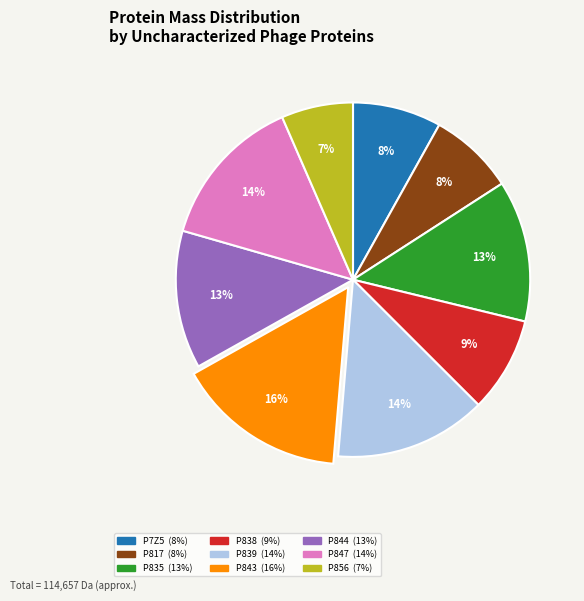

Is there a majority slice in this chart?

No